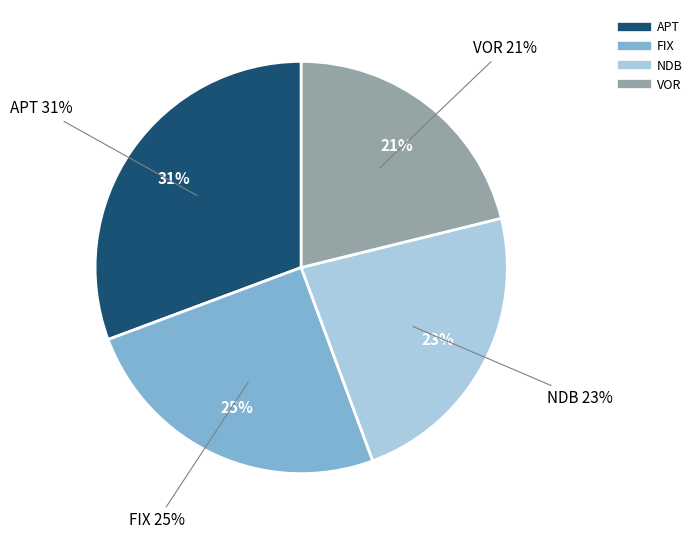

What is the smallest slice in the pie chart?

VOR